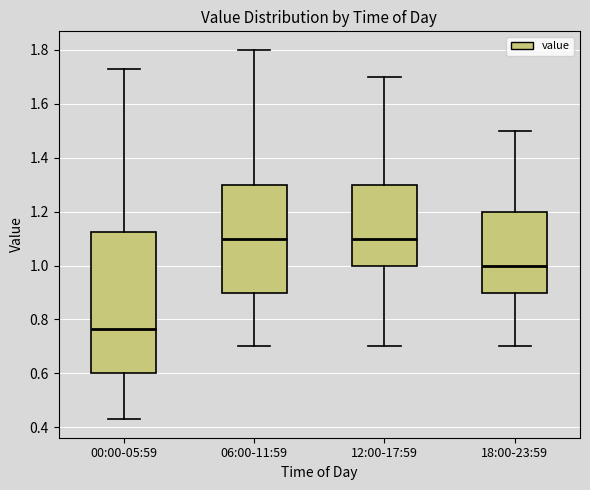

Where is the lower edge of the box for 12:00-17:59 on the y-axis? The values are not printed on the chart, so give them approximately, as read against the axis.

1.00